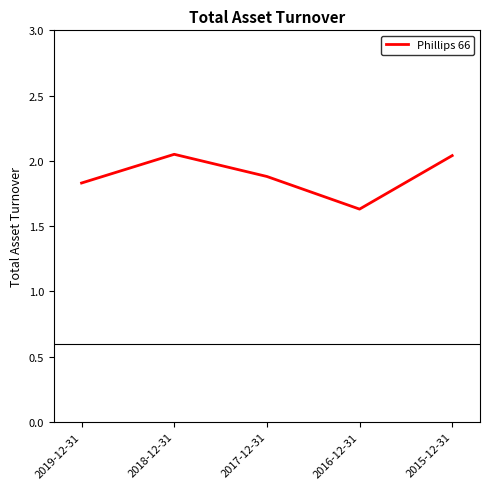

Which label corresponds to the smallest value in the chart?

2016-12-31